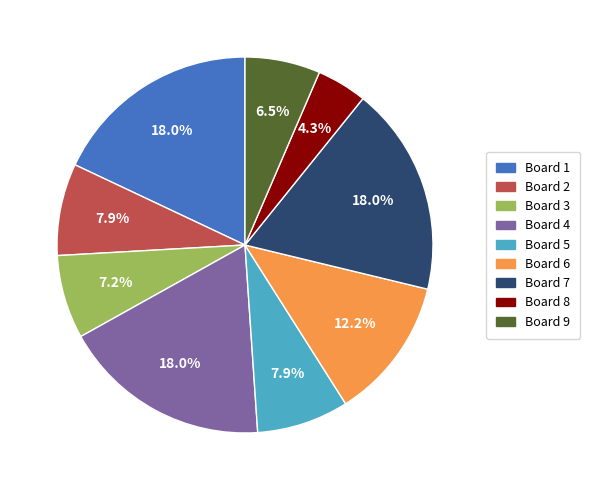

Does any single category account for the majority?

No